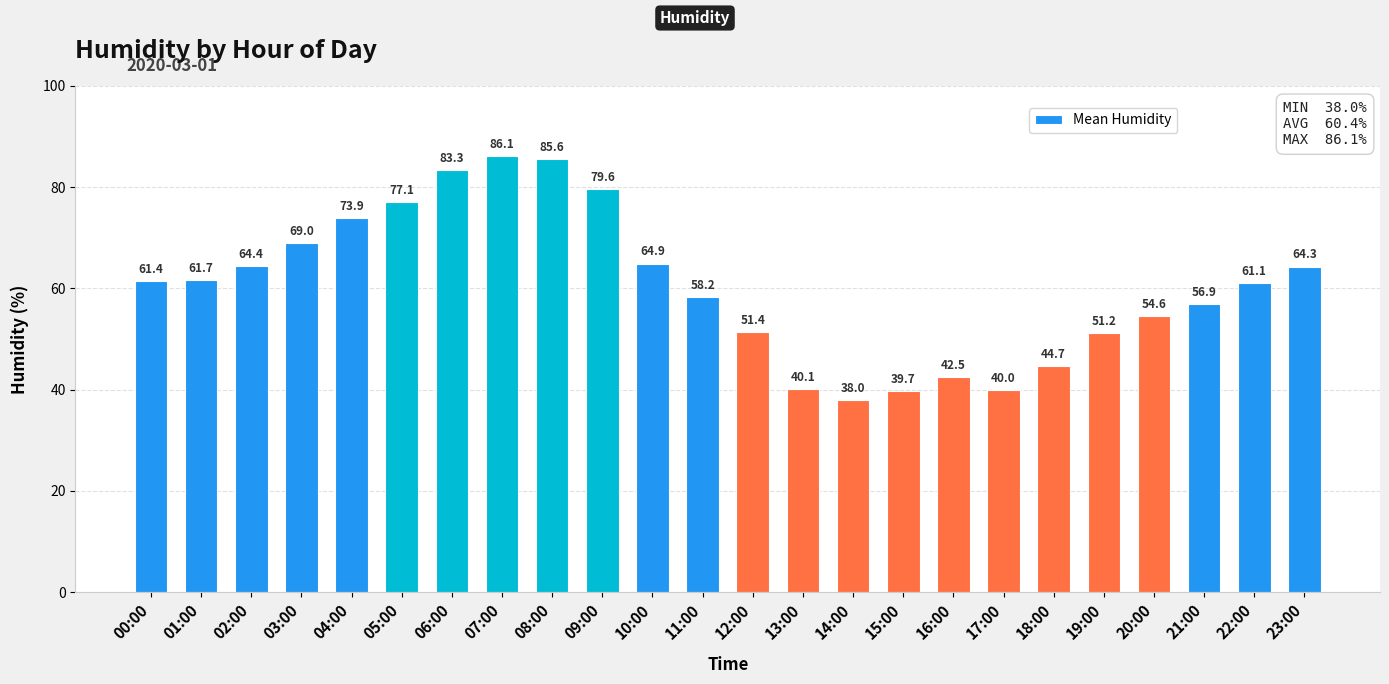

Are the bars grouped side by side (vs. stacked)?

No